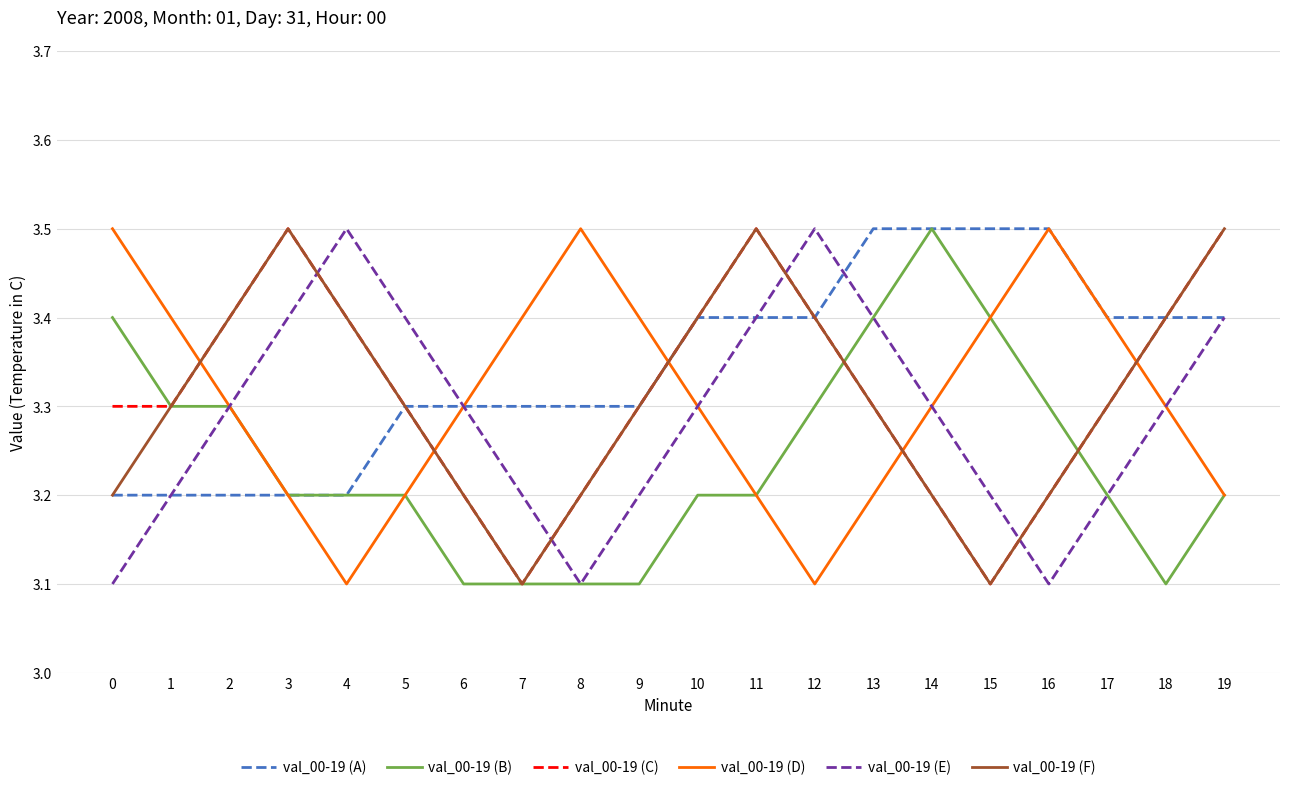

Is the value of val_00-19 (E) at 7 greater than the value of val_00-19 (D) at 18?

No